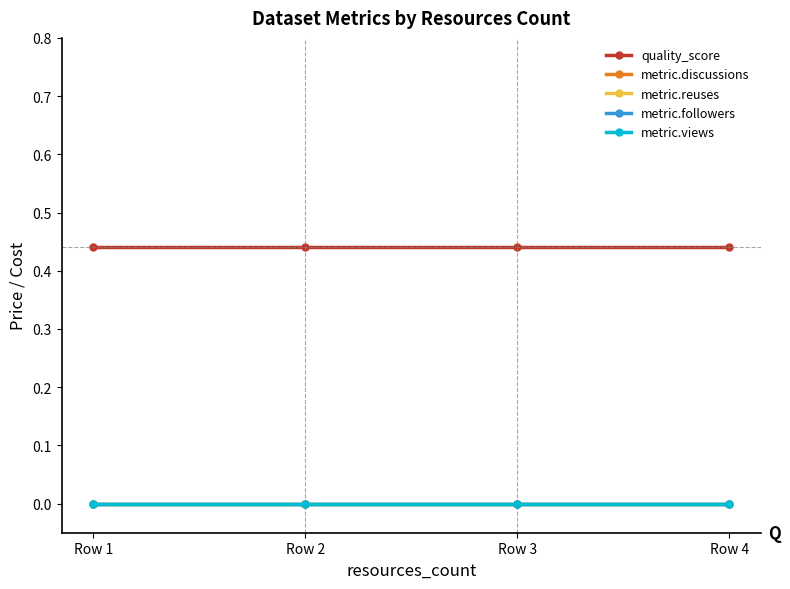

Does the chart have visible grid lines?

No